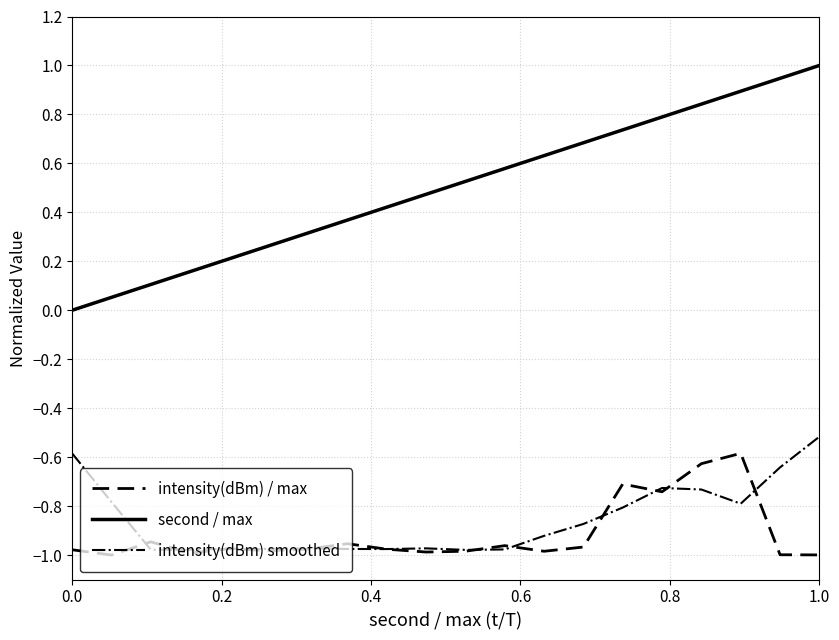

Which series has the largest total across all categories?

second / max